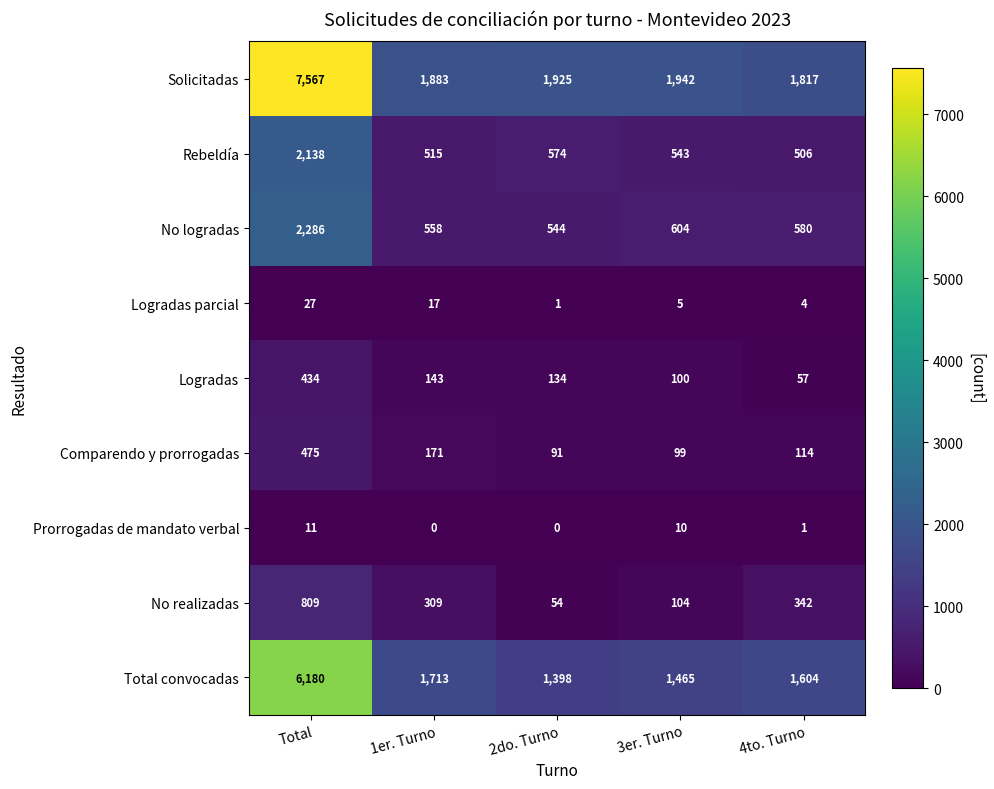

True or false: Solicitadas has a value of 1026 at 1er. Turno.

False